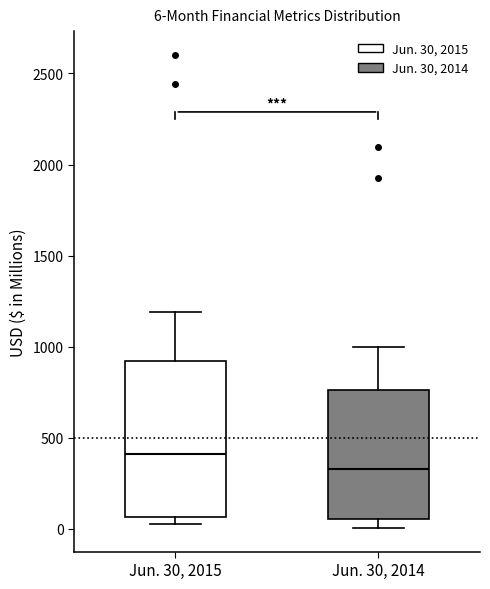

Which box has the lowest median line?

Jun. 30, 2014